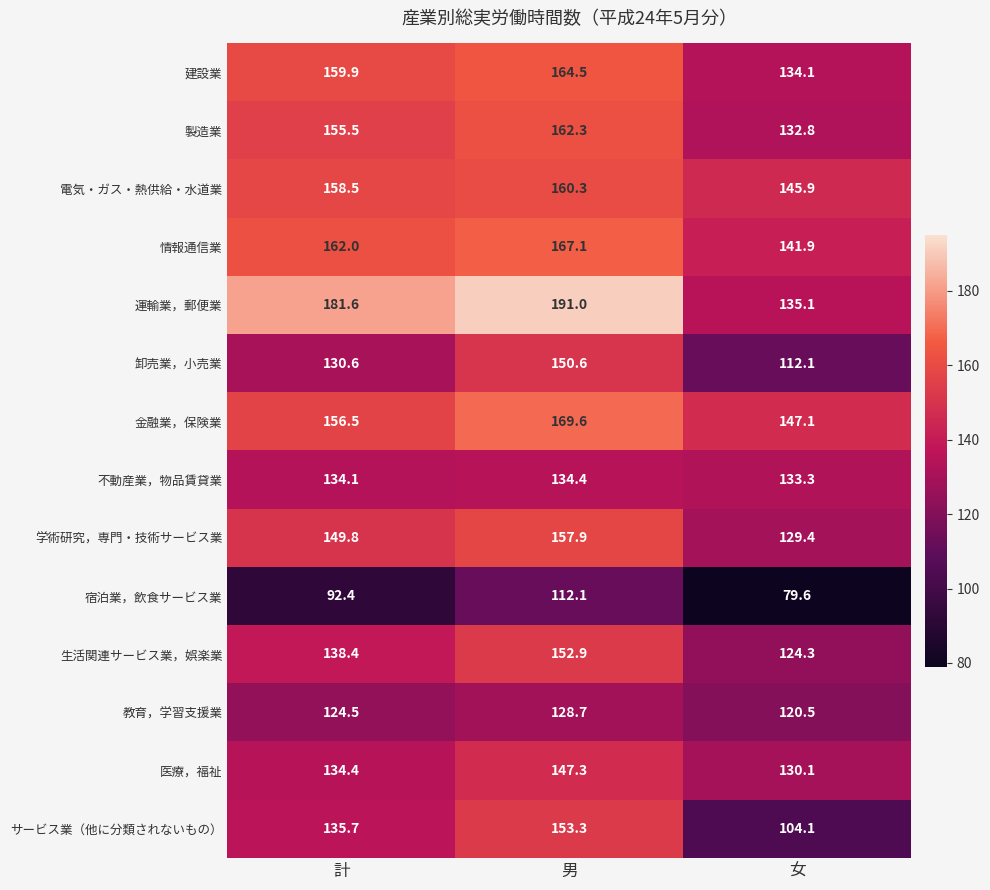

What is the total value across all series at 計?

2013.9